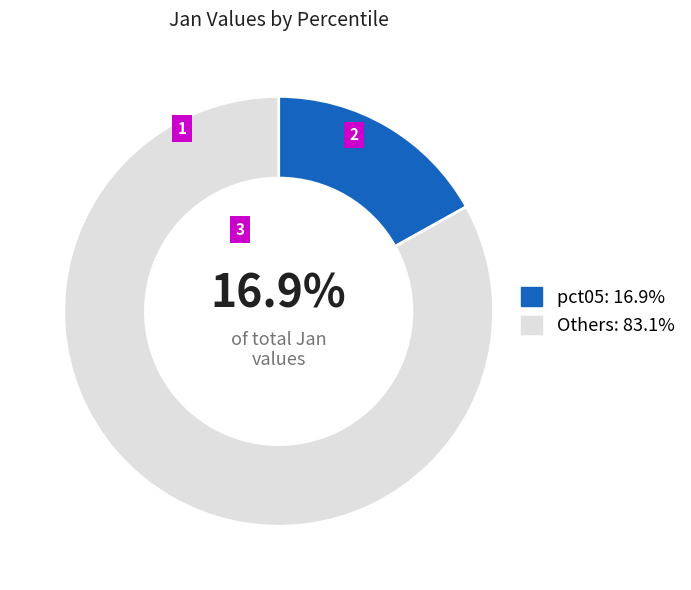

Do Others: 83.1% and pct05: 16.9% together represent more than half of the pie?

Yes